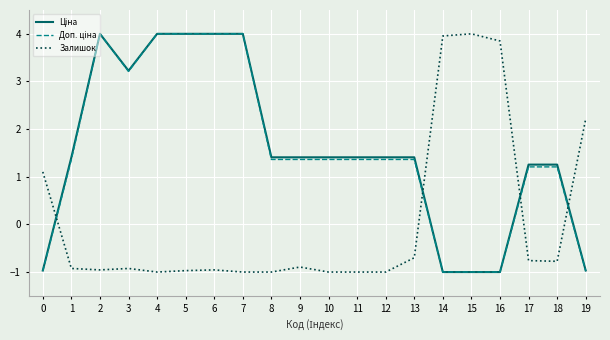

What is the difference between the highest and lowest values at 2?

5.0